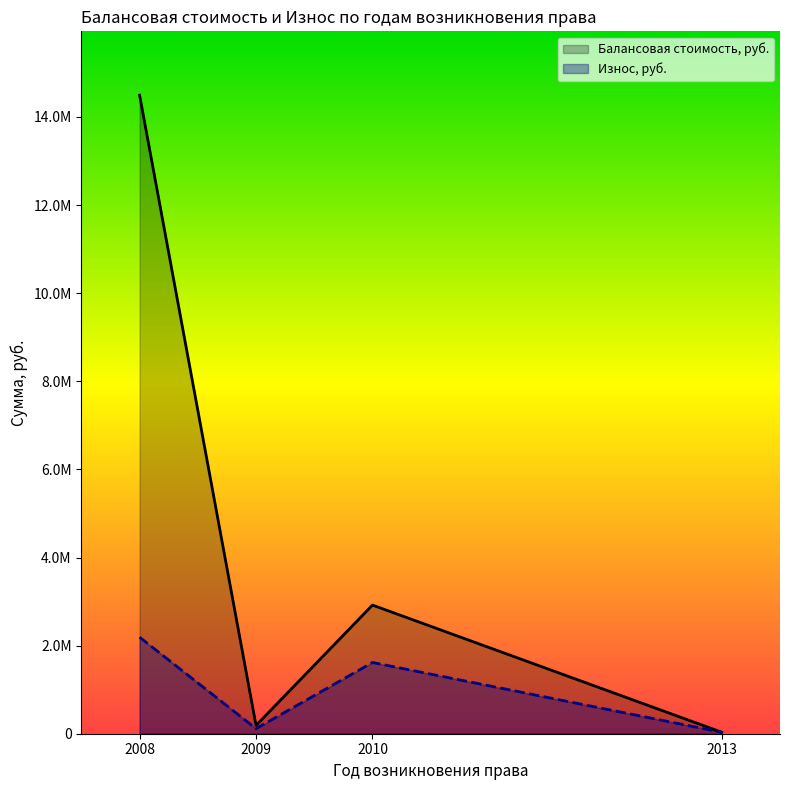

True or false: Износ, руб. has a value of 151565.2 at 2010.

False